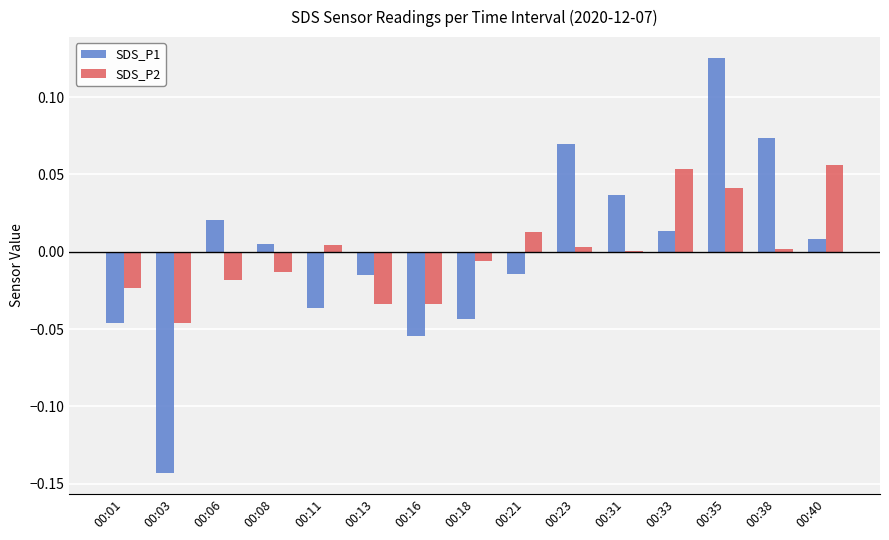

Are the bars horizontal?

No